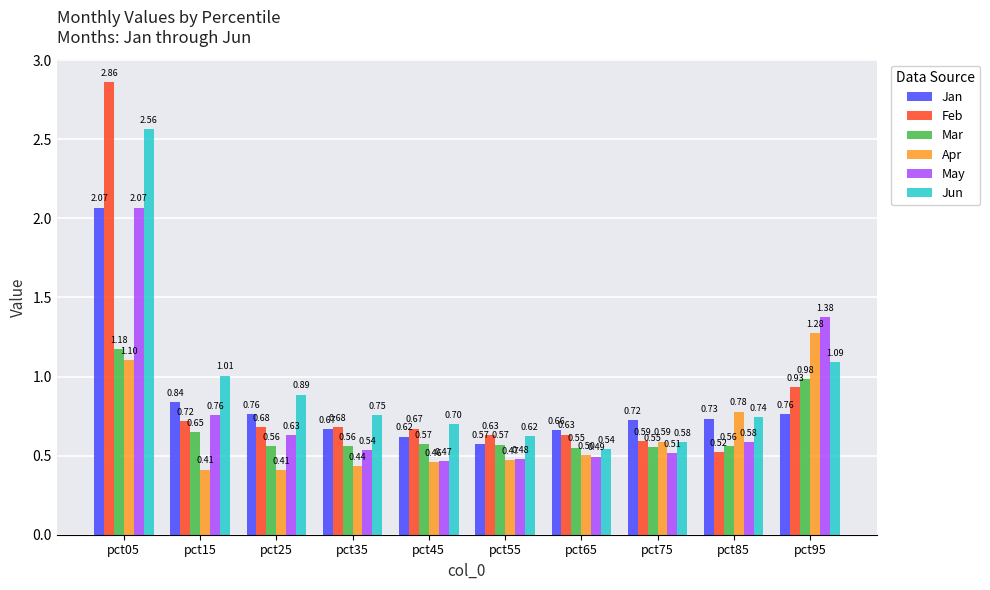

How many bars are there in each group?

6